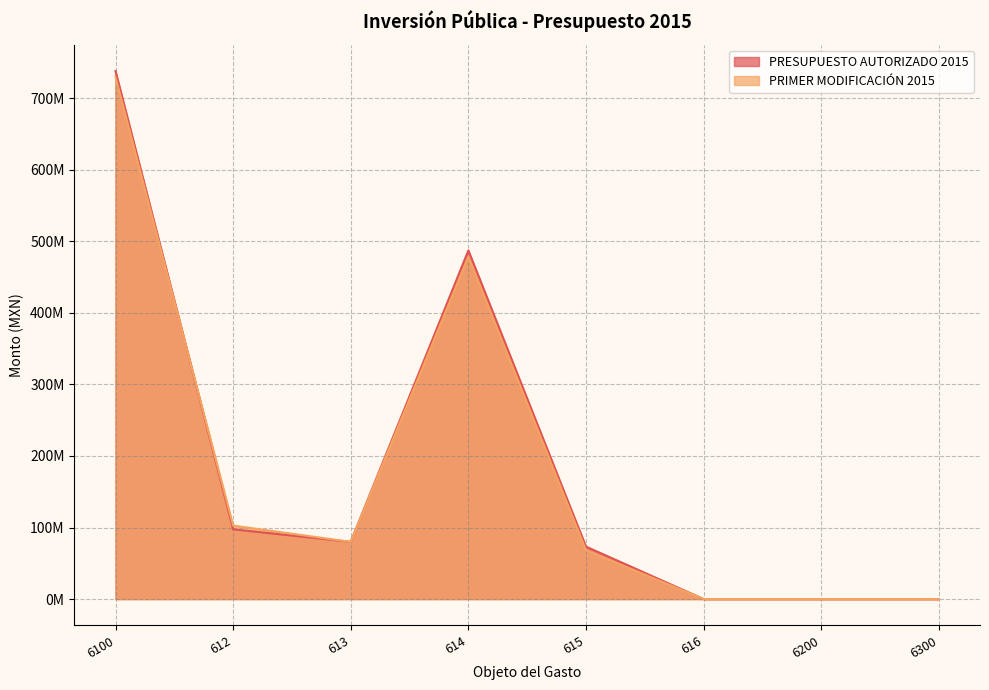

At which category does PRESUPUESTO AUTORIZADO 2015 reach its first local peak?

614